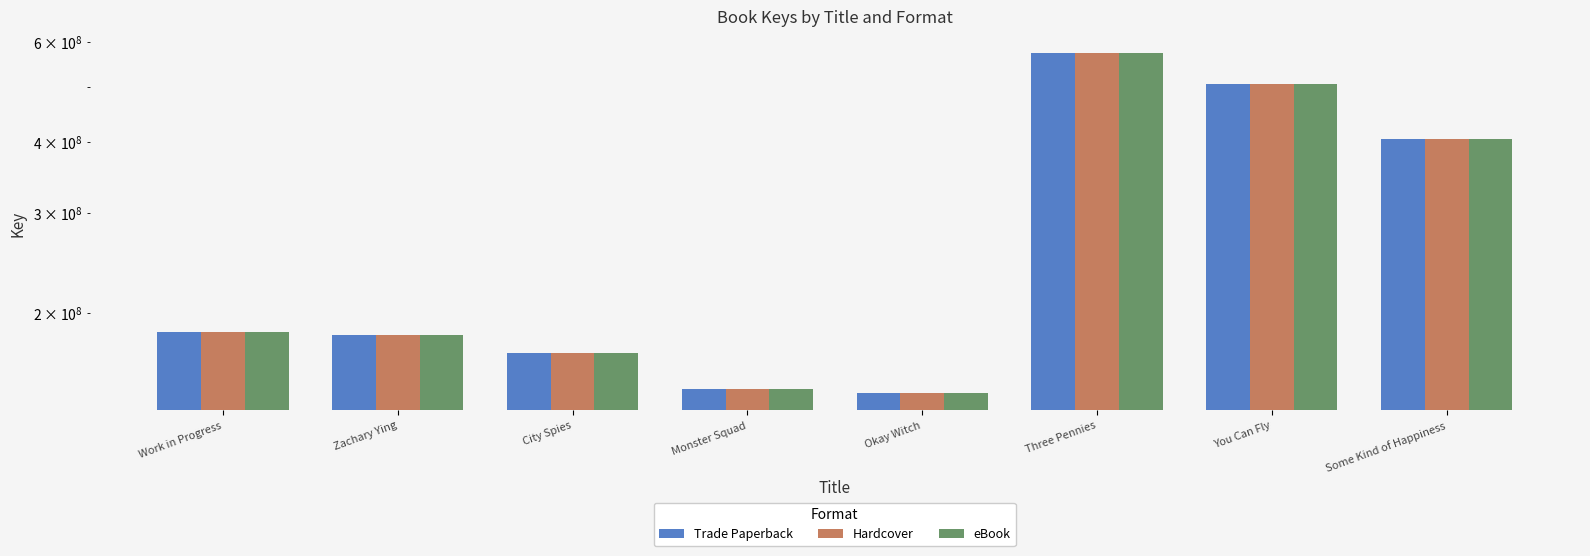

How many data points in Trade Paperback are above 184819165?

3